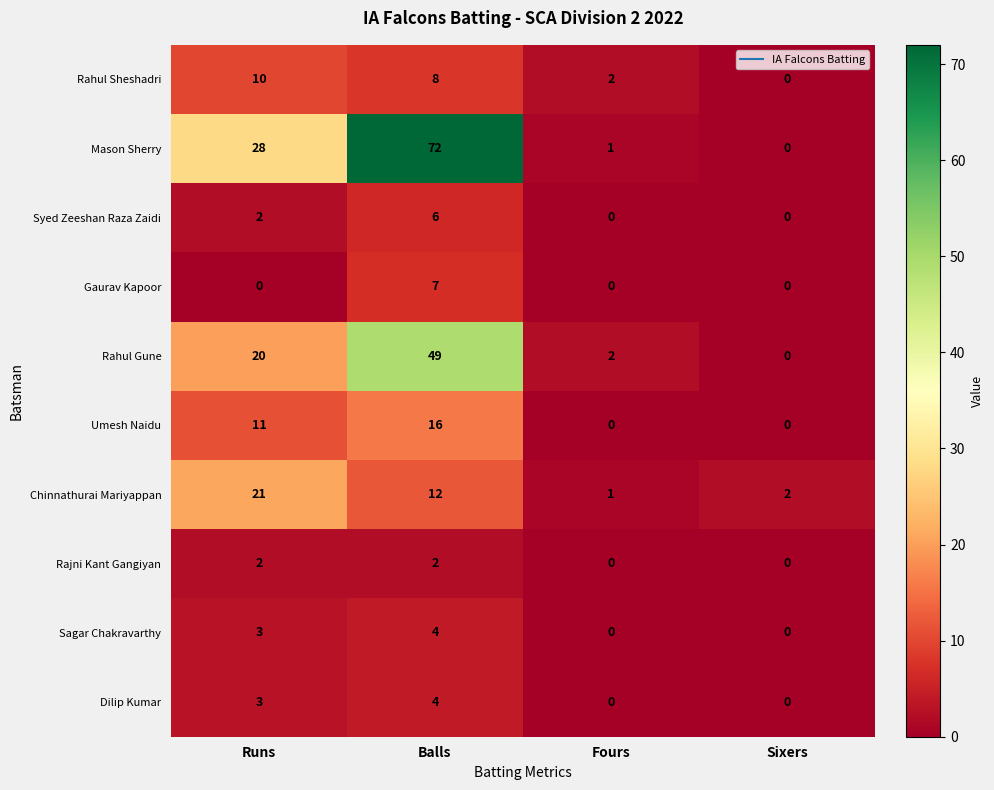

How many series are shown in this chart?

10